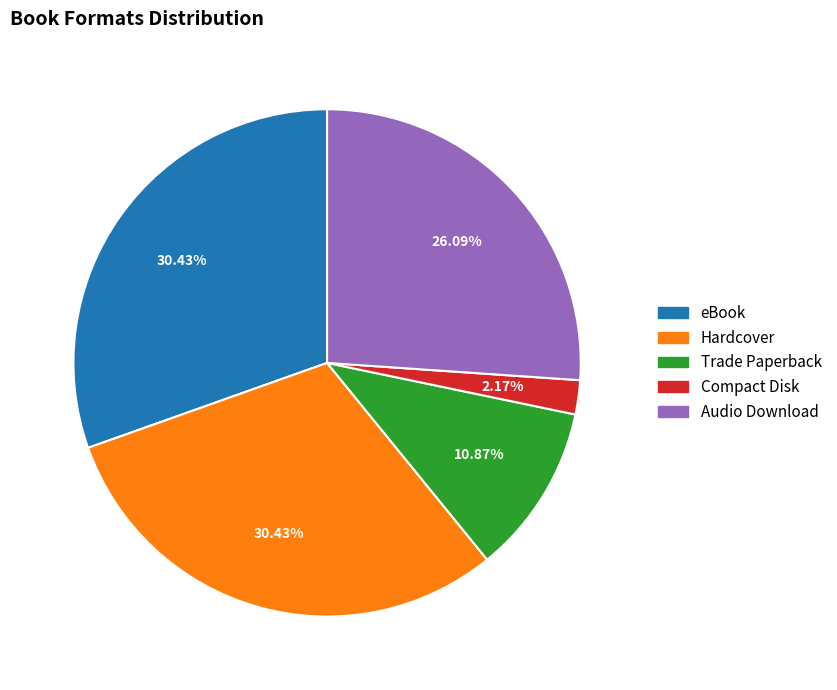

What is the smallest slice in the pie chart?

Compact Disk